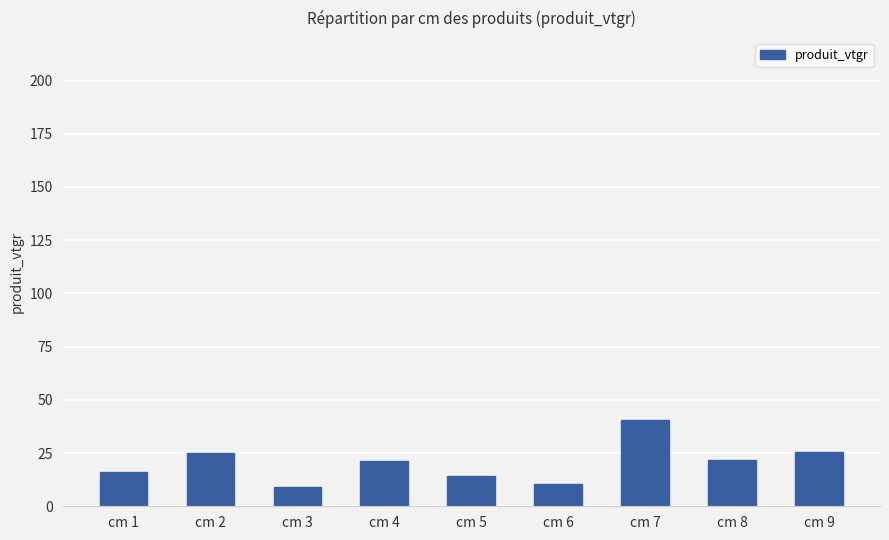

The value at cm 2 is 25.1. True or false?

True